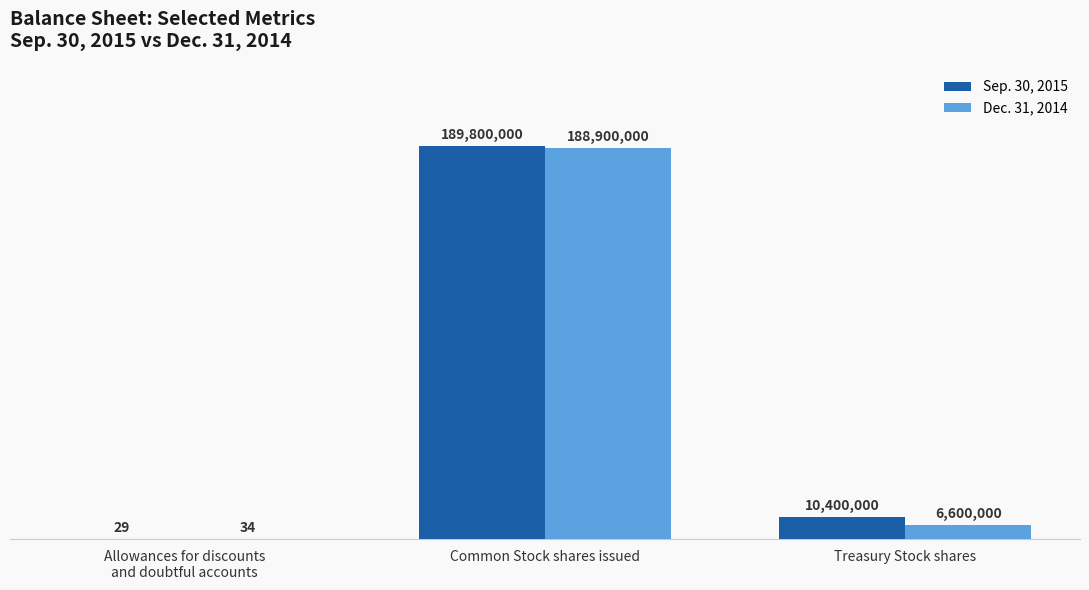

Which category has the highest value across all series?

Common Stock shares issued